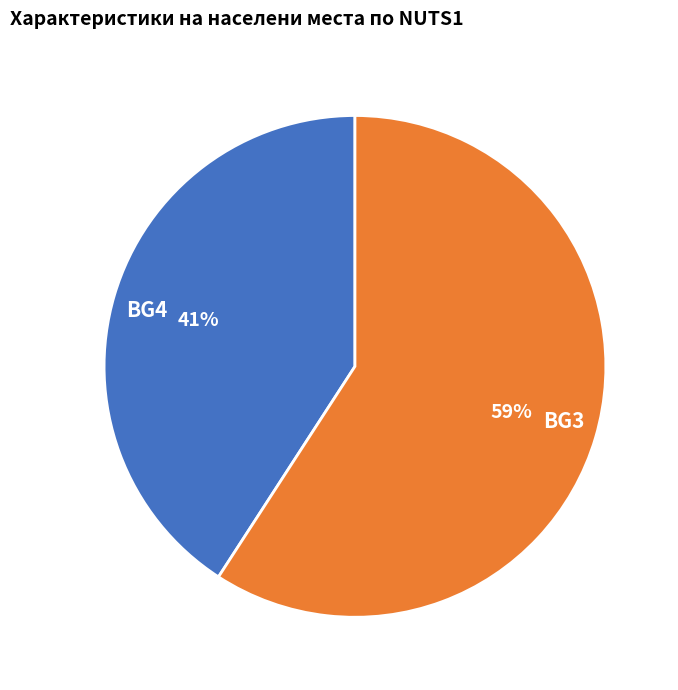

Combined, do BG3 and BG4 account for over 50%?

Yes